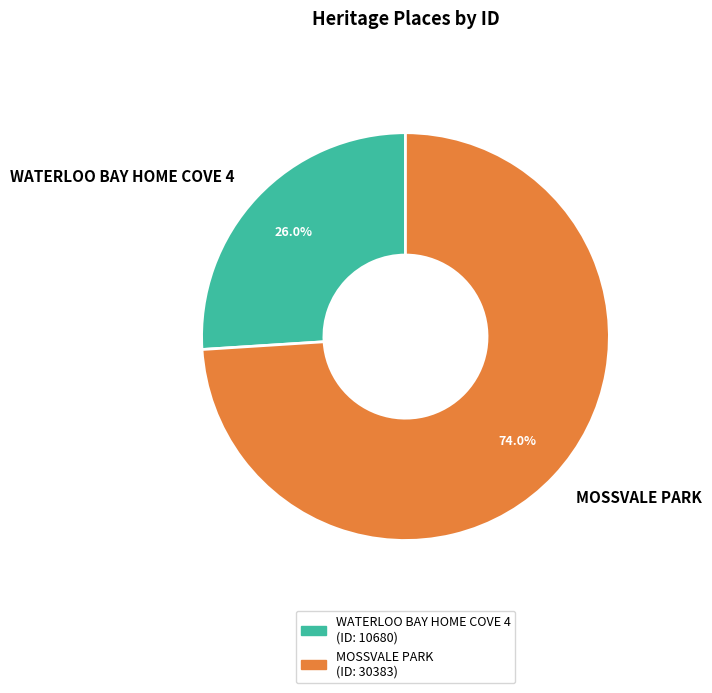

Between WATERLOO BAY HOME COVE 4 and MOSSVALE PARK, which is larger?

MOSSVALE PARK